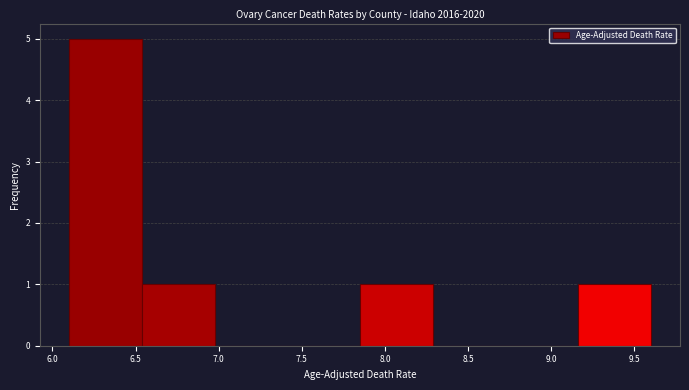

Over which range of the x-axis is the bar tallest?

6.10 to 6.55